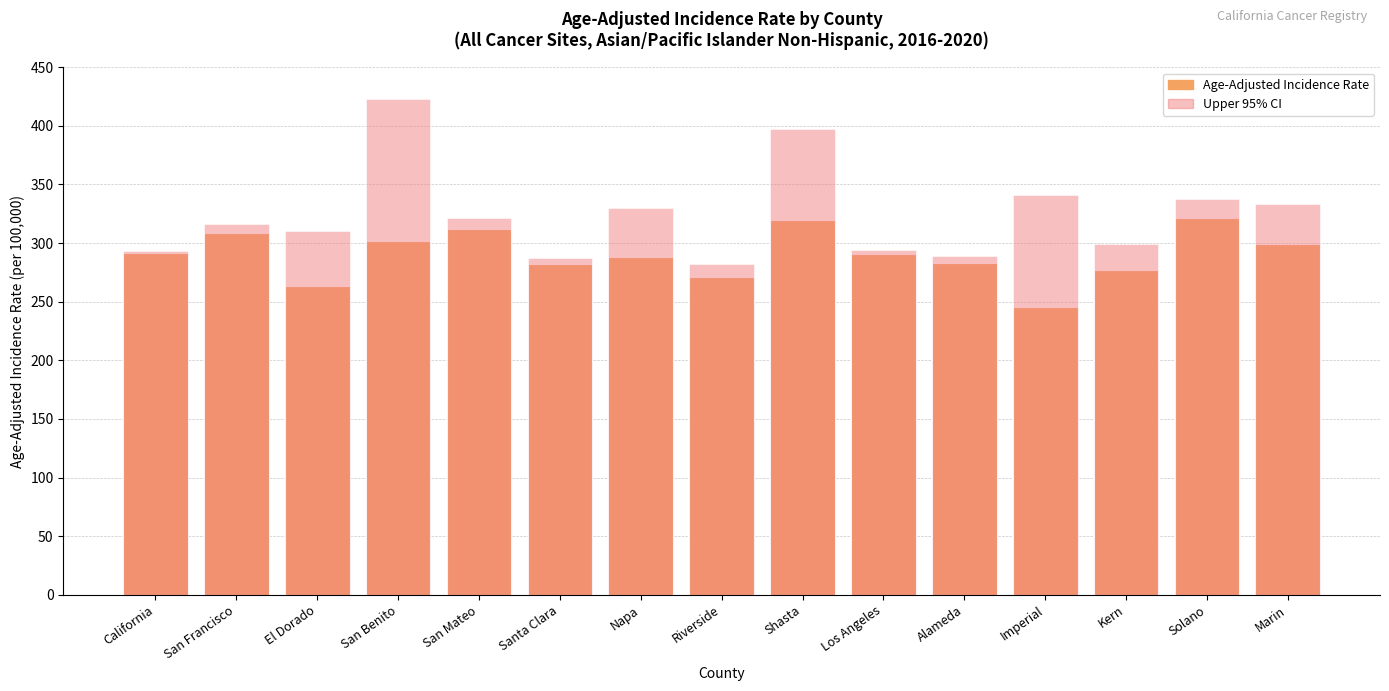

Which has a higher value, San Mateo or Napa?

San Mateo